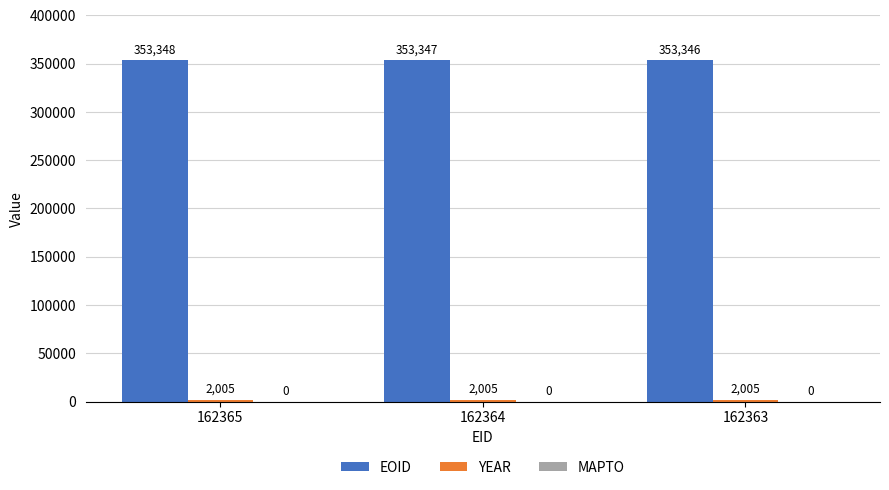

List the labels in order of EOID value, largest first.

162365, 162364, 162363